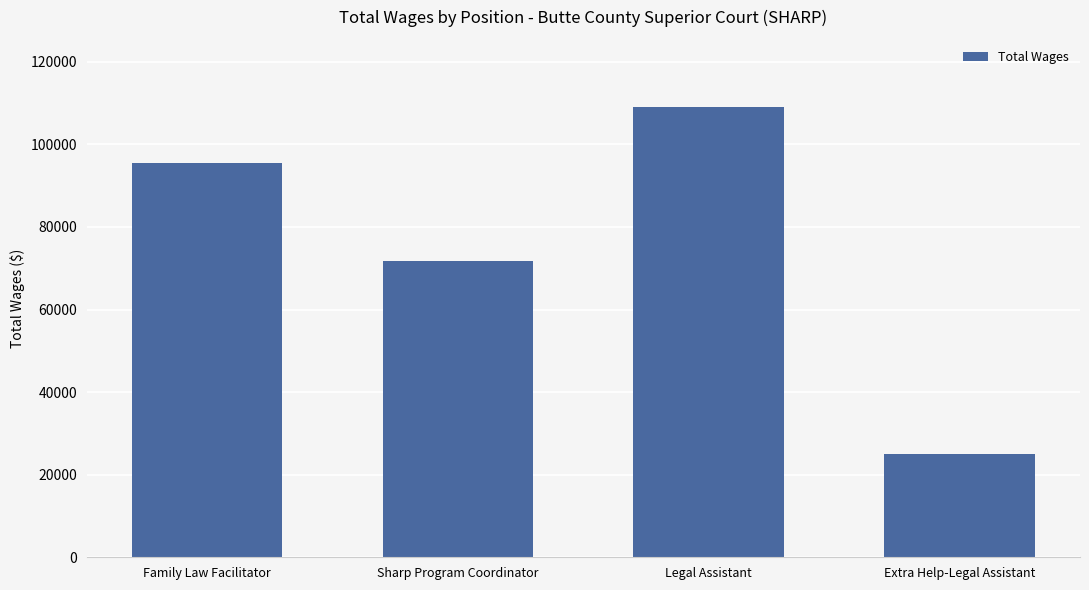

Rank the categories by value from lowest to highest.

Extra Help-Legal Assistant, Sharp Program Coordinator, Family Law Facilitator, Legal Assistant